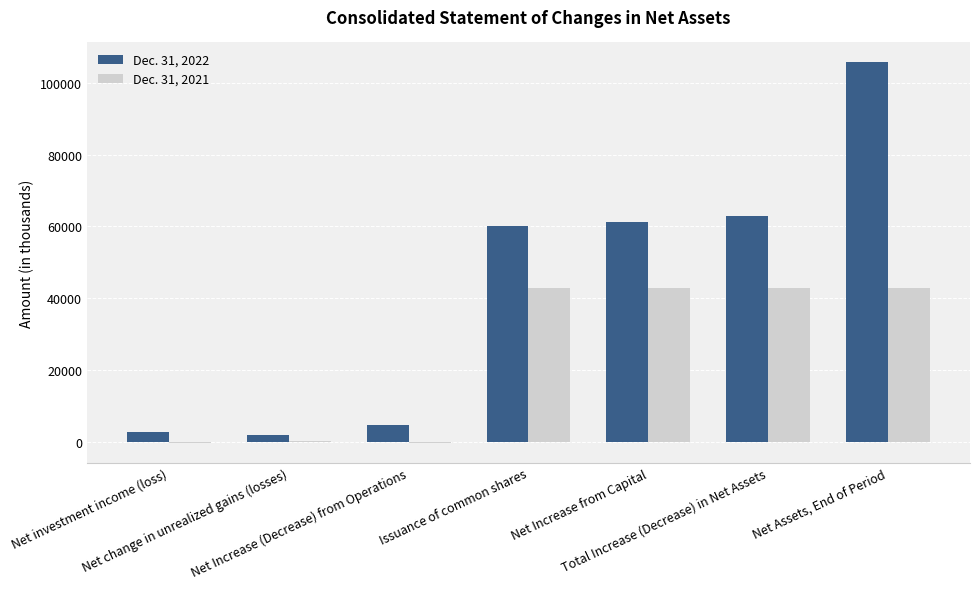

What is the maximum value shown in the chart?

105908